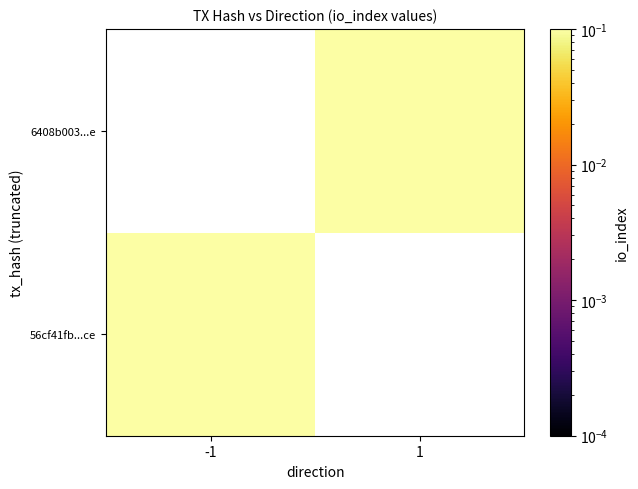

Between 1 and -1, which is larger?

-1